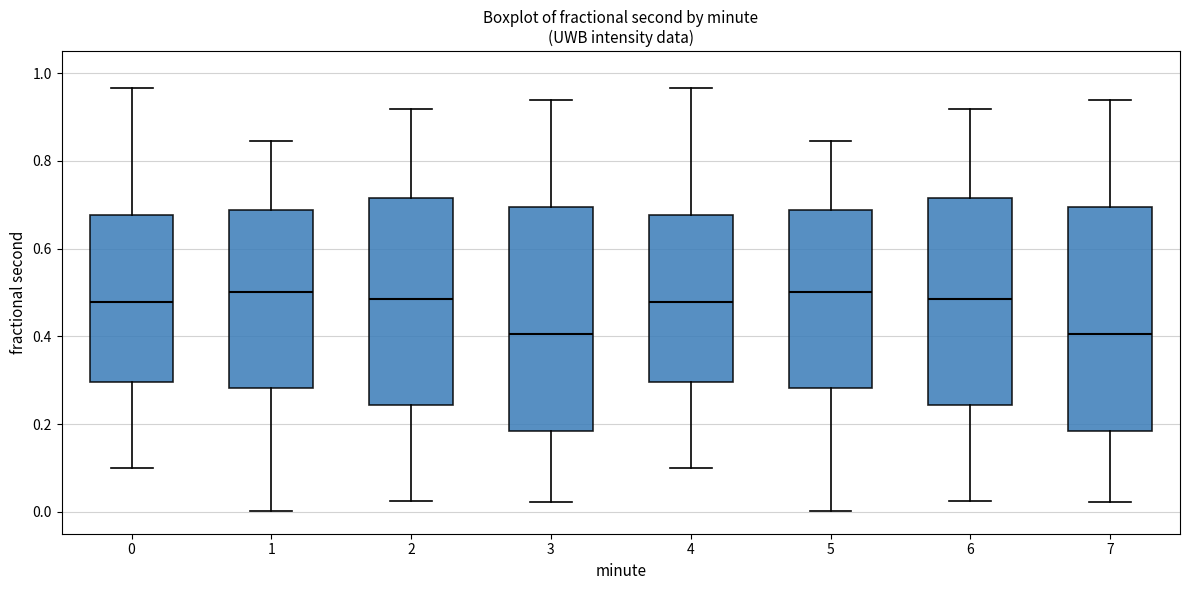

Where is the lower edge of the box at x = 2 on the y-axis? The values are not printed on the chart, so give them approximately, as read against the axis.

0.24